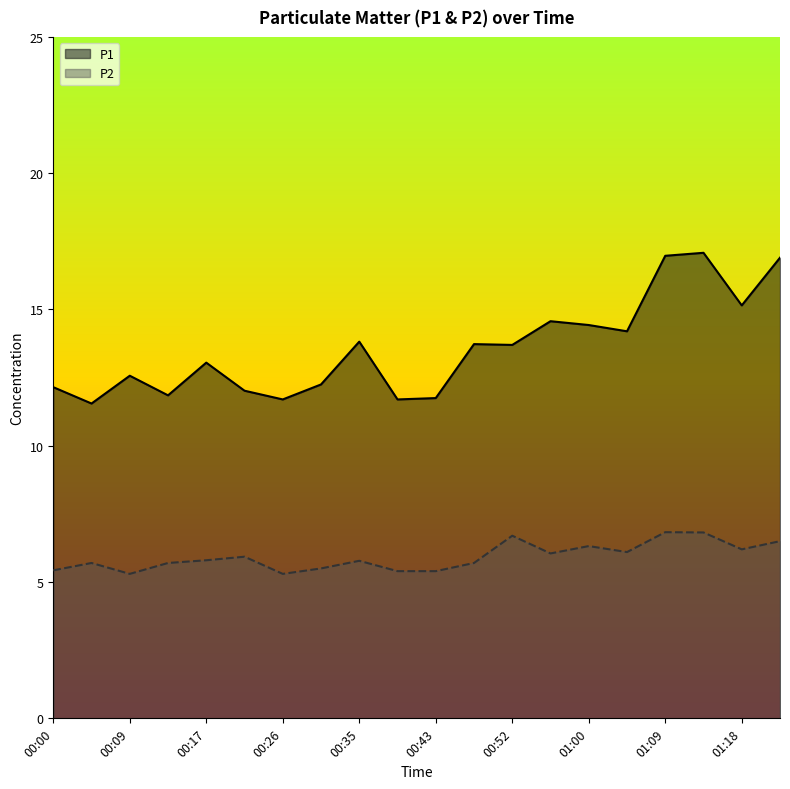

At 00:39, list the series in order from smallest to largest.

P2, P1